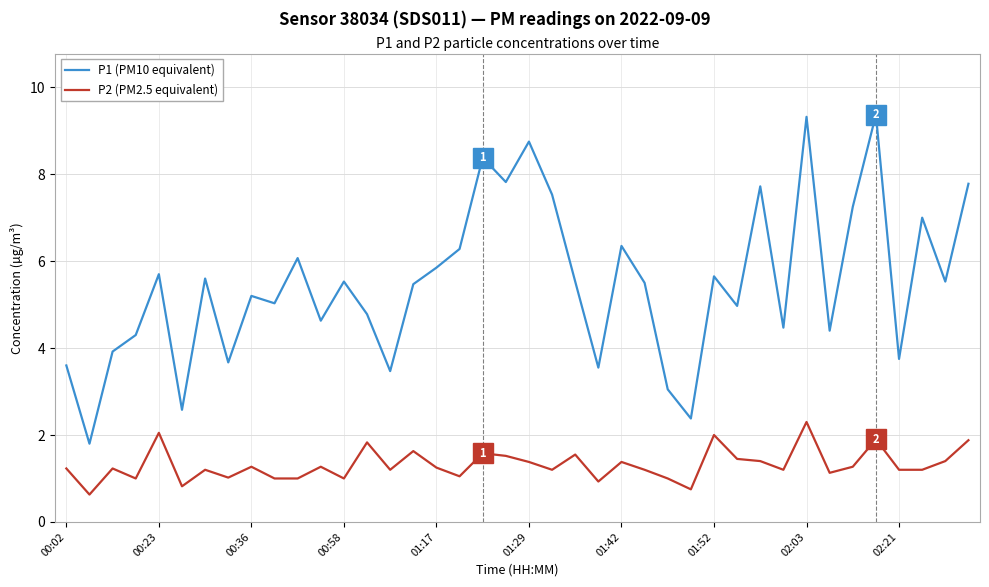

Which series has the largest range (max minus min)?

P1 (PM10 equivalent)